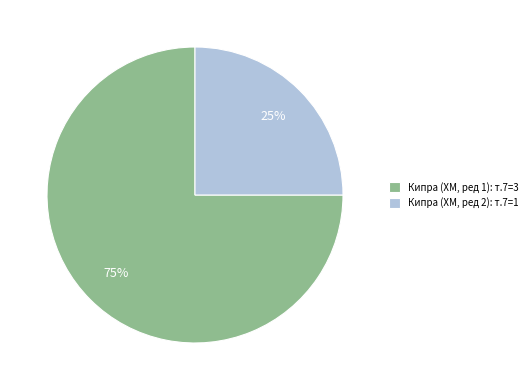

Between Кипра (ХМ, ред 1): т.7=3 and Кипра (ХМ, ред 2): т.7=1, which is larger?

Кипра (ХМ, ред 1): т.7=3